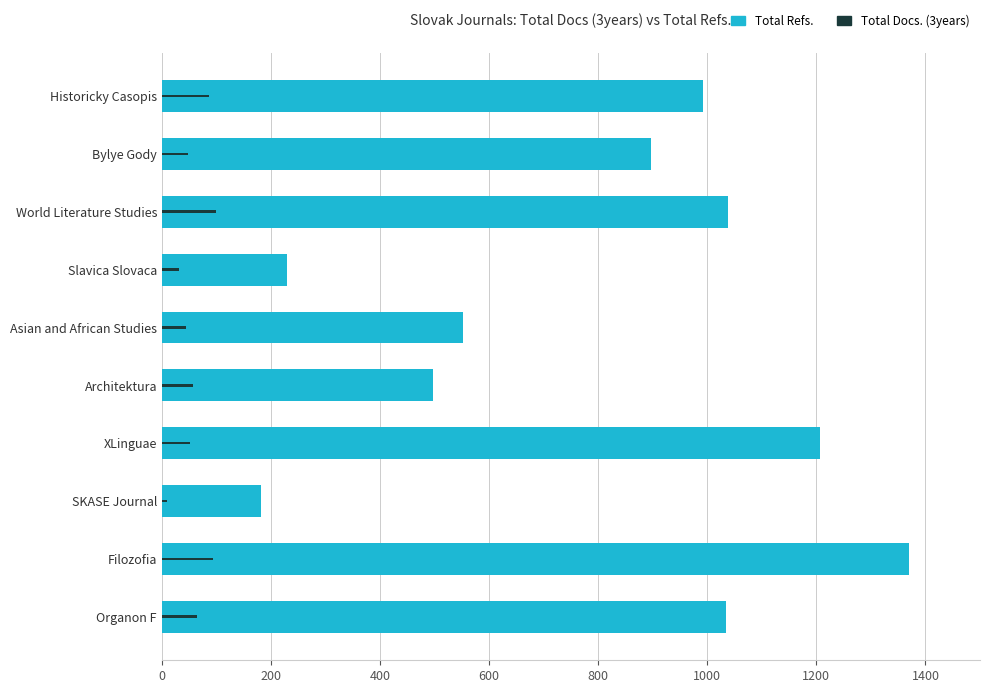

The value of Total Docs. (3years) at Architektura is 58. True or false?

True